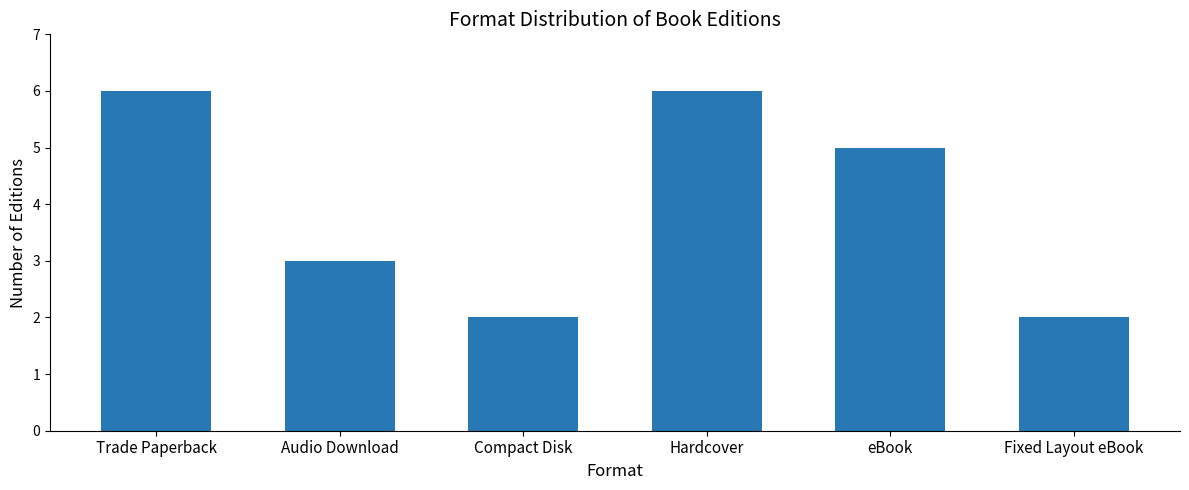

What position from the right is Compact Disk?

4